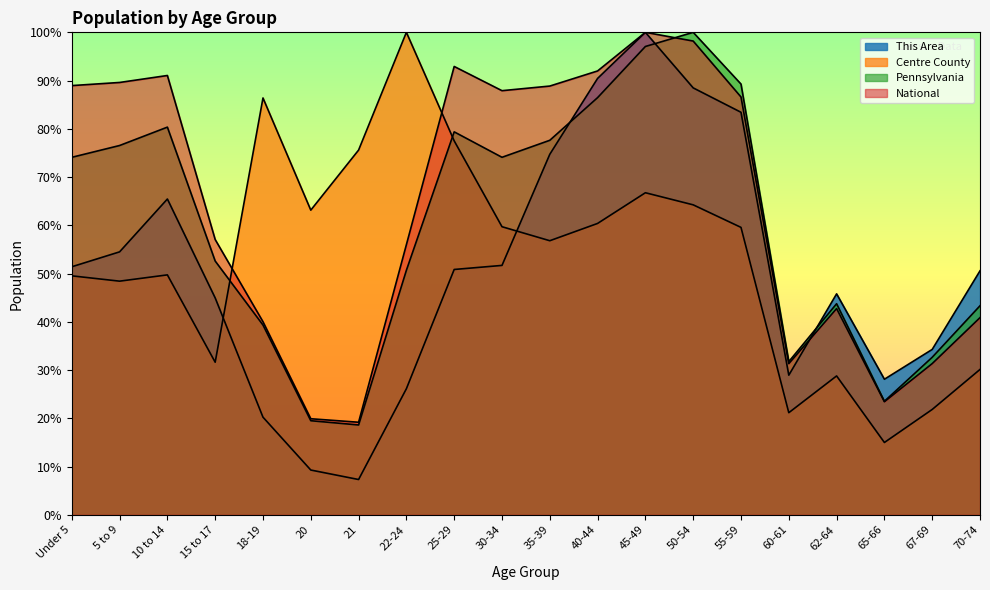

What is the value of the Centre County point at the 6th from the left?

0.6